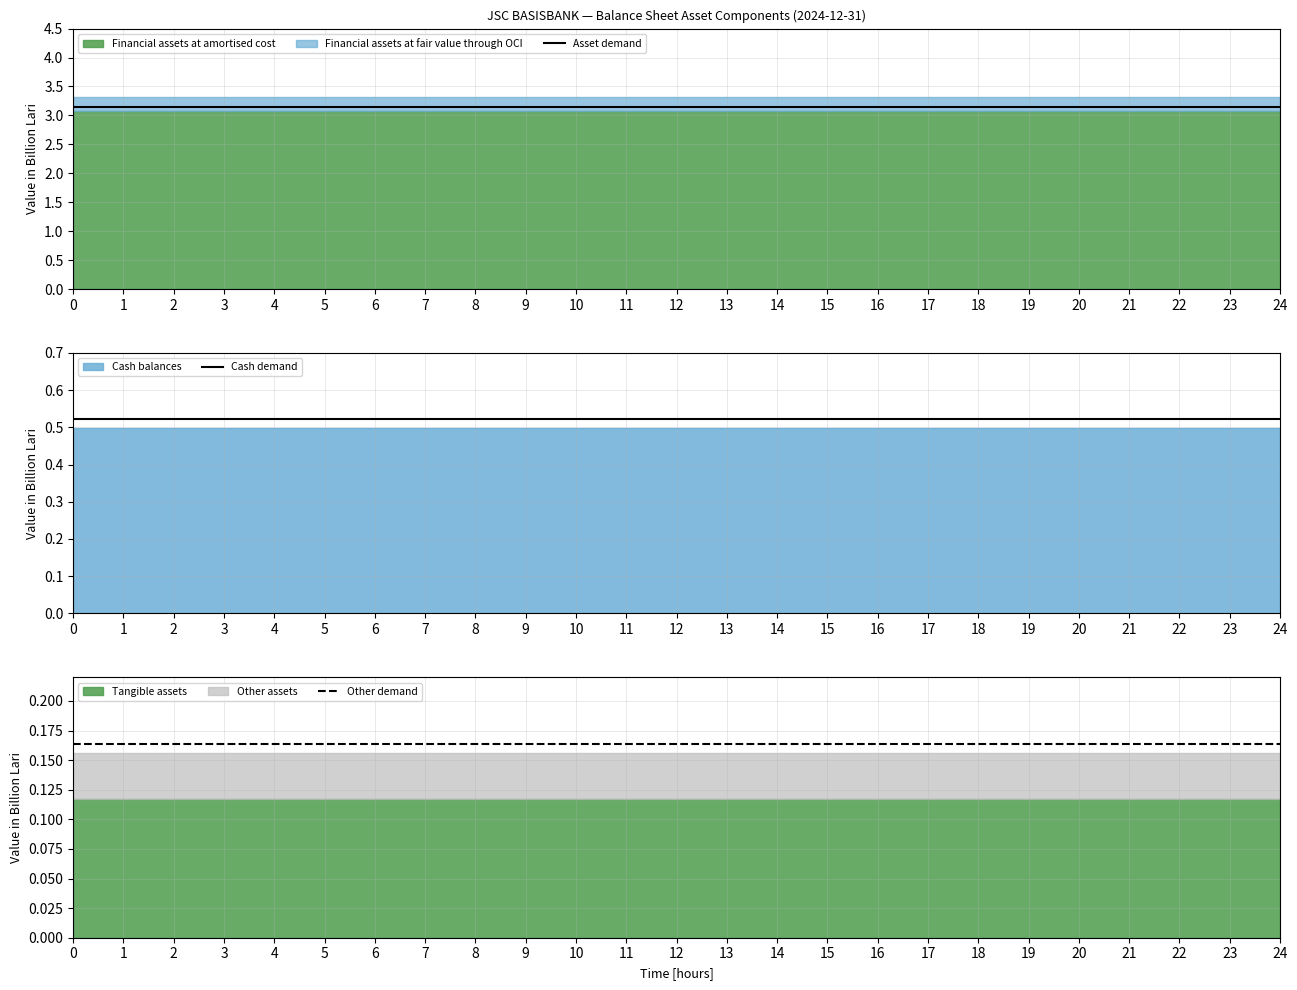

The Cash demand series shows 0.9 at 0. True or false?

False